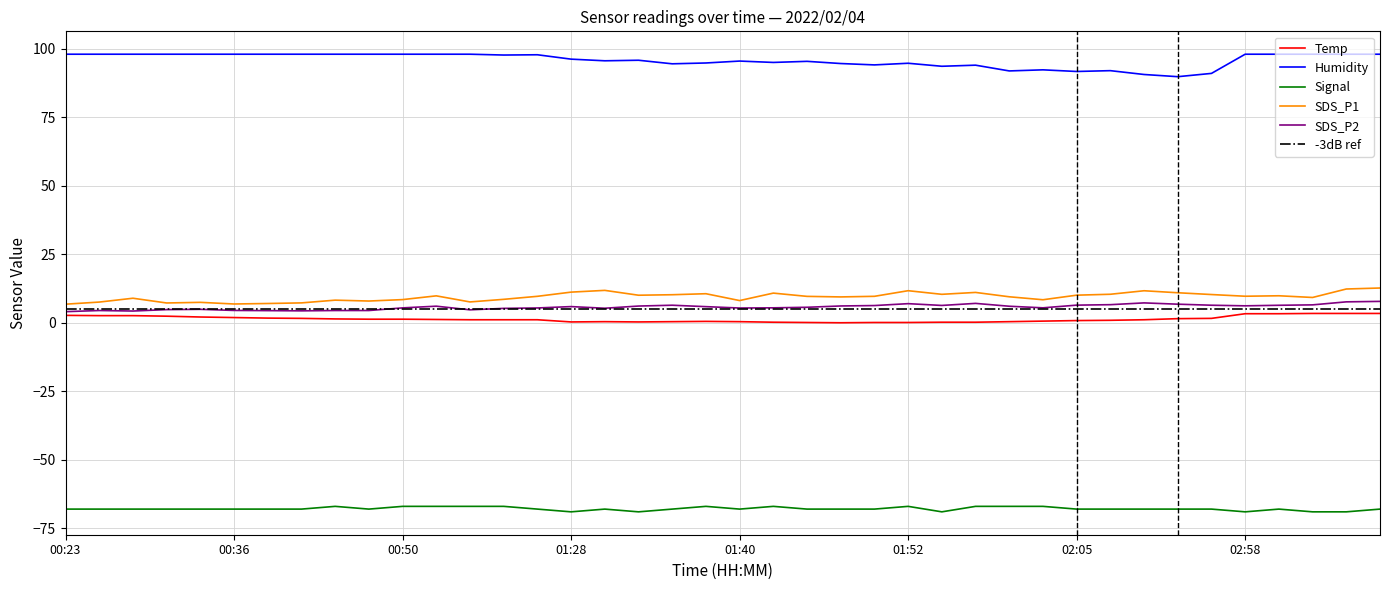

True or false: Temp and SDS_P2 cross at least once.

False